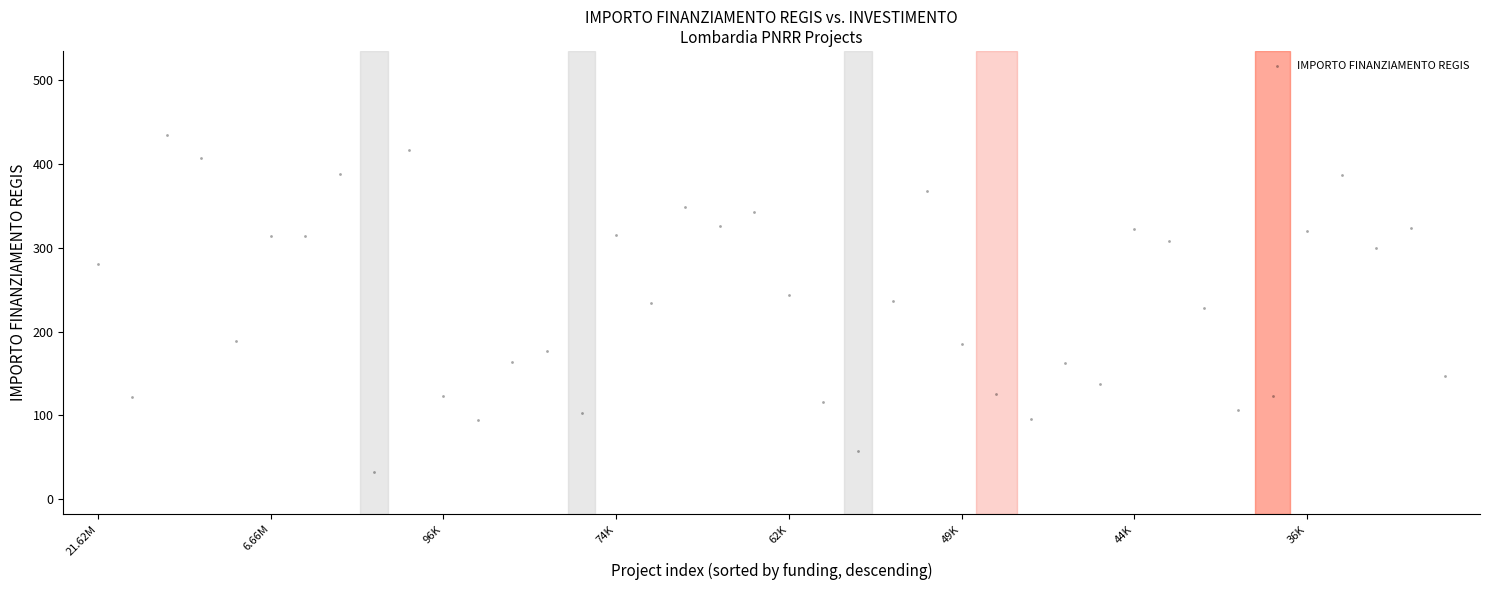

What is the range of Y values (max minus min)?

403.0